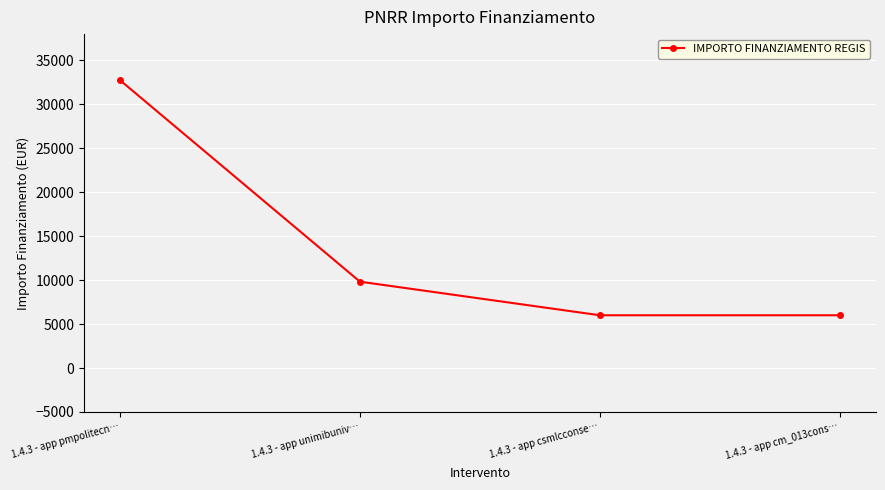

What is the value of the 1st point from the left?

32750